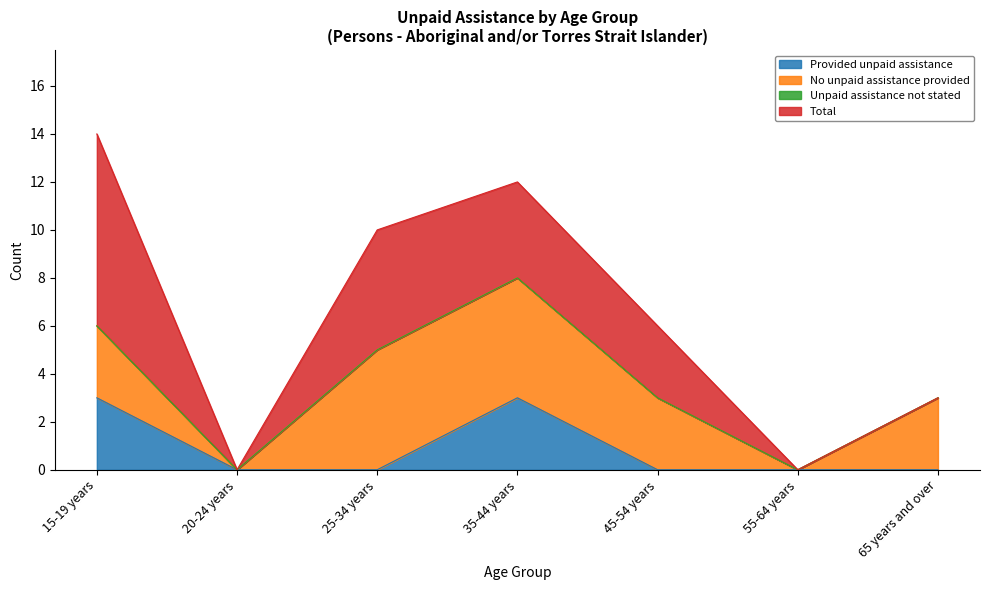

True or false: Provided unpaid assistance and Total cross at least once.

False